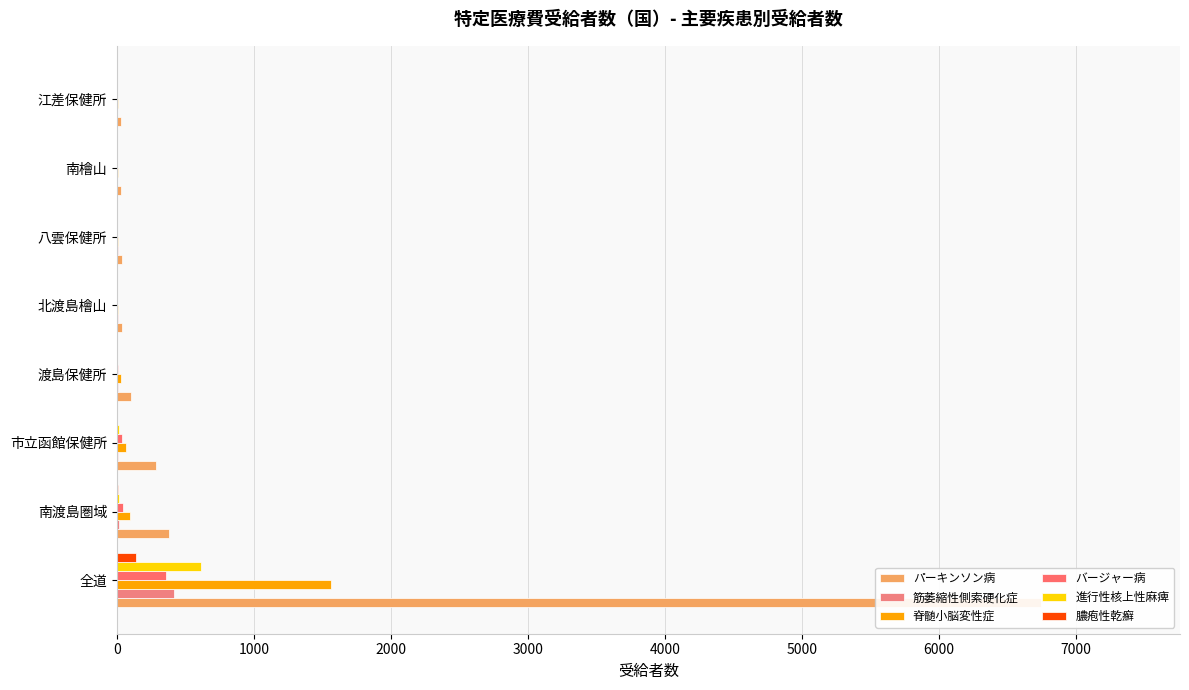

Does the chart contain any negative values?

No